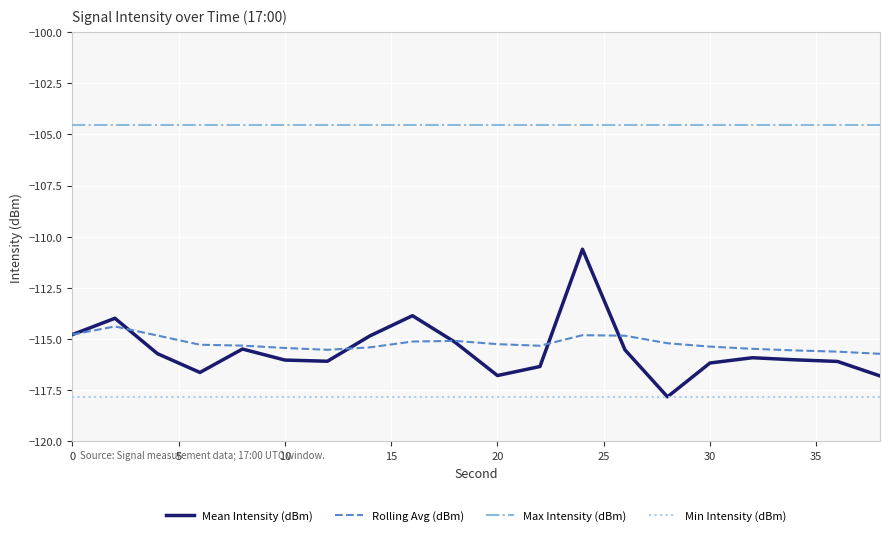

True or false: Max Intensity (dBm) and Rolling Avg (dBm) intersect in this chart.

False